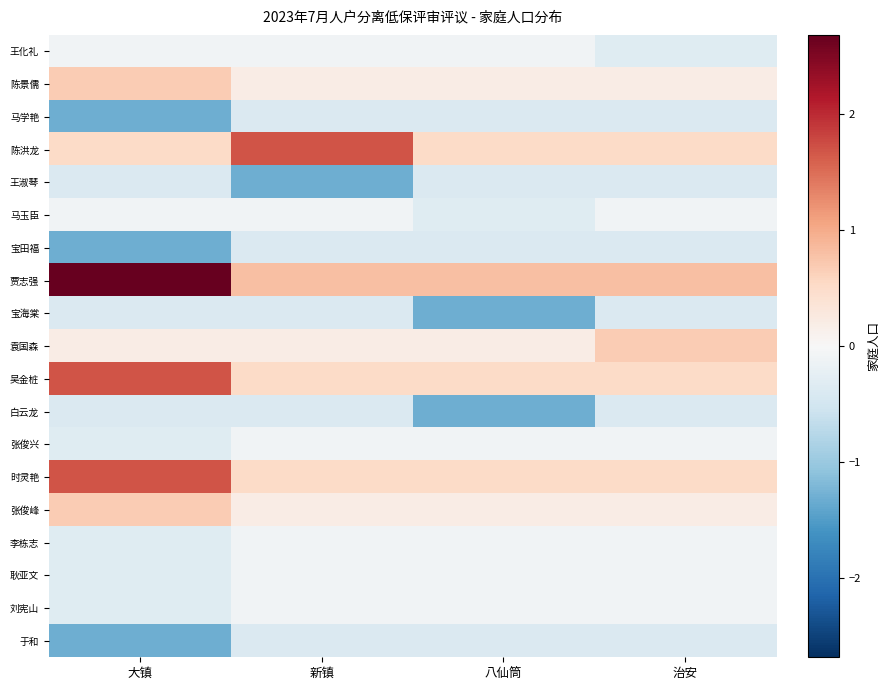

Which series has the largest range (max minus min)?

贾志强